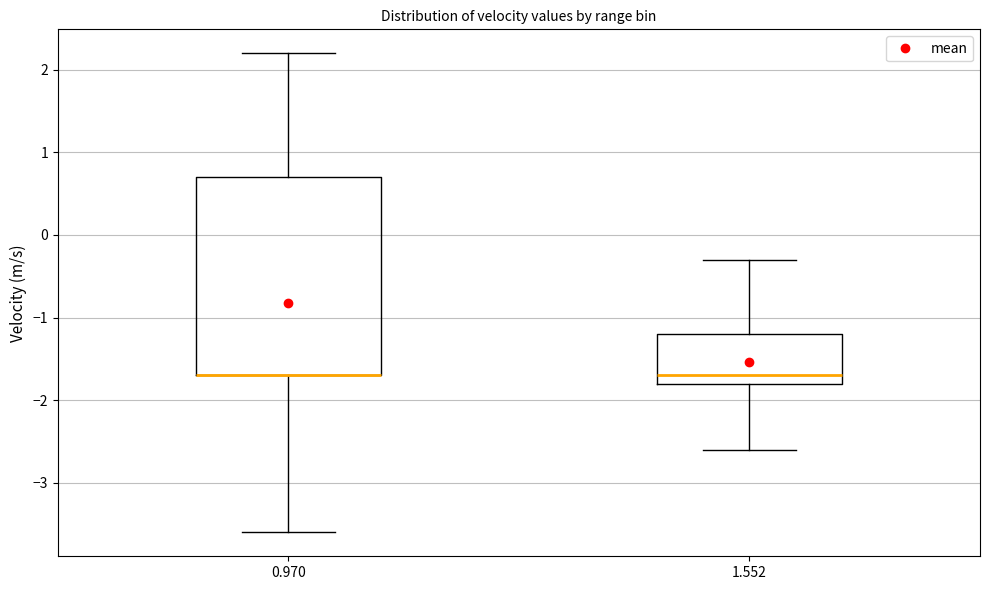

Comparing the boxes themselves (not the whiskers), which one is the tallest?

0.970